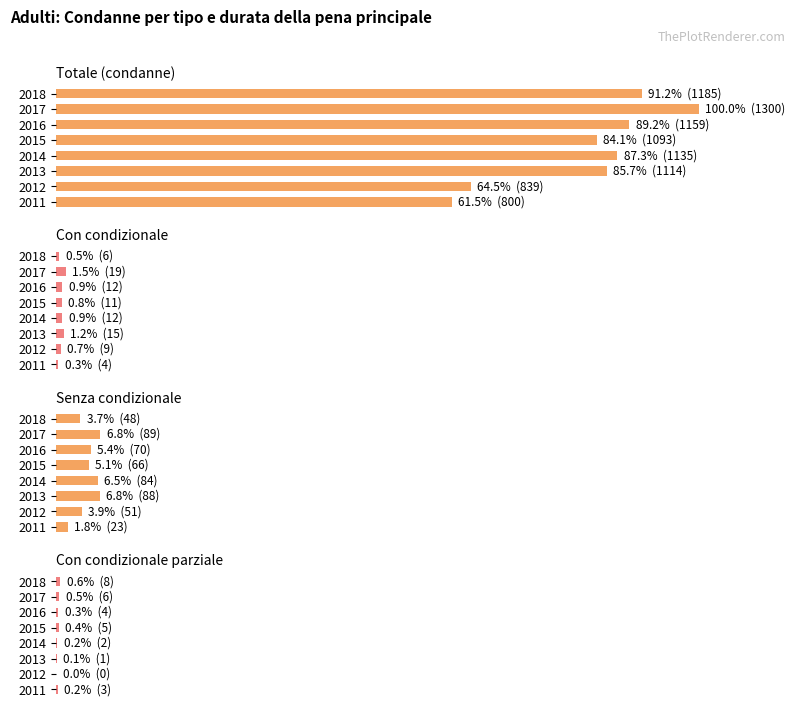

Where is Totale (condanne) nearest to the value 80?

2015